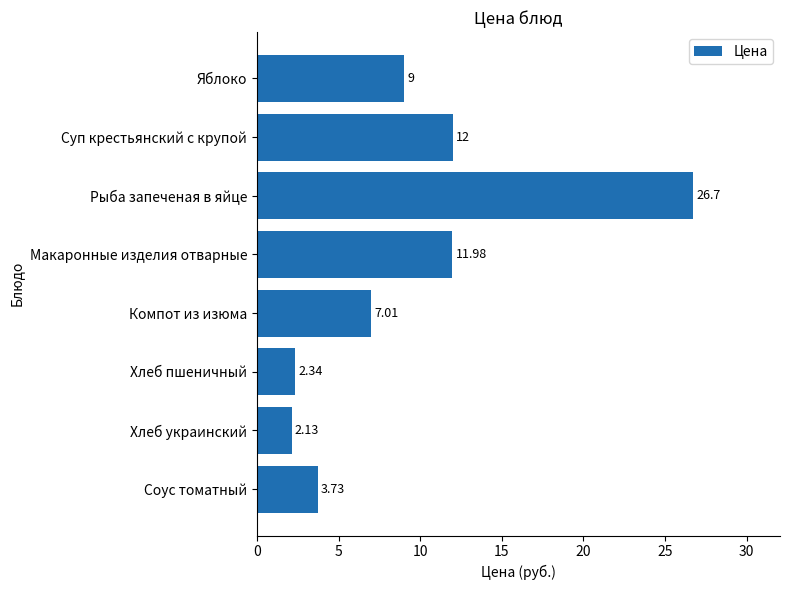

What is the label of the 1st bar from the top?

Яблоко